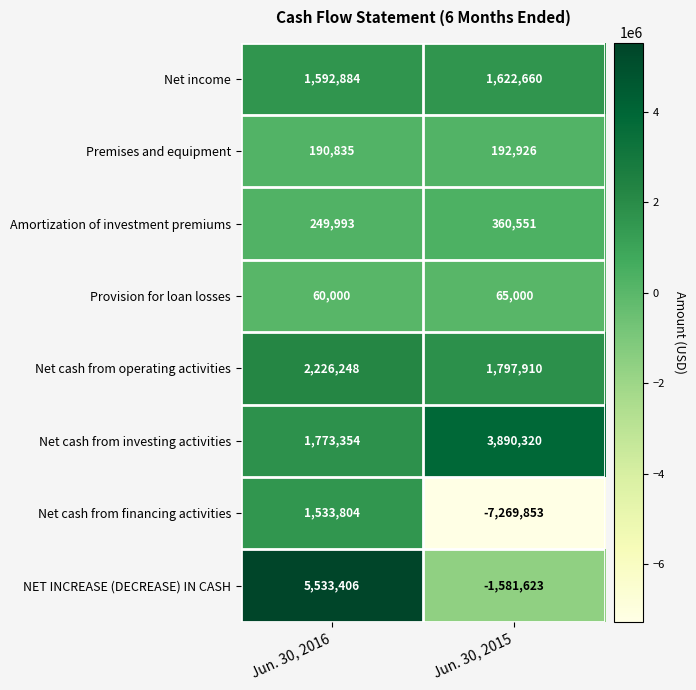

What is the difference between the highest and lowest values at Jun. 30, 2016?

5473406